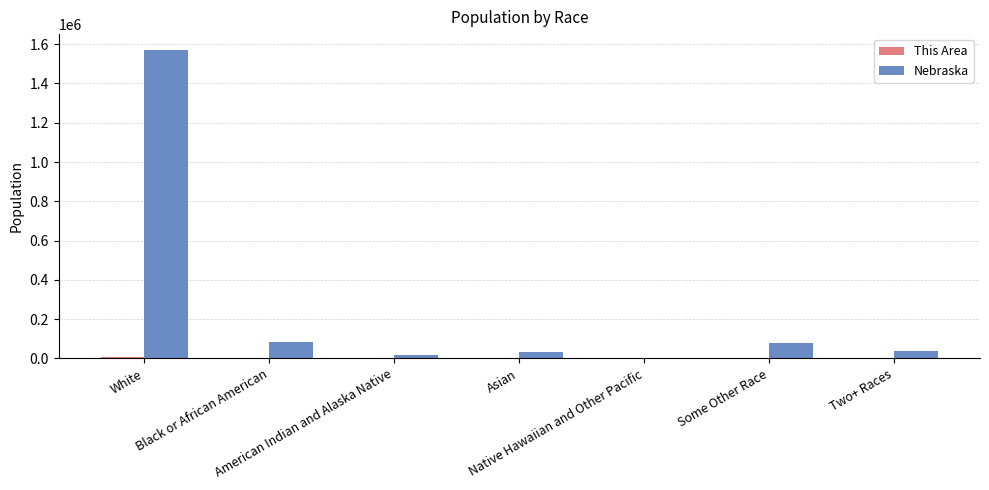

Which series has the largest total across all categories?

Nebraska